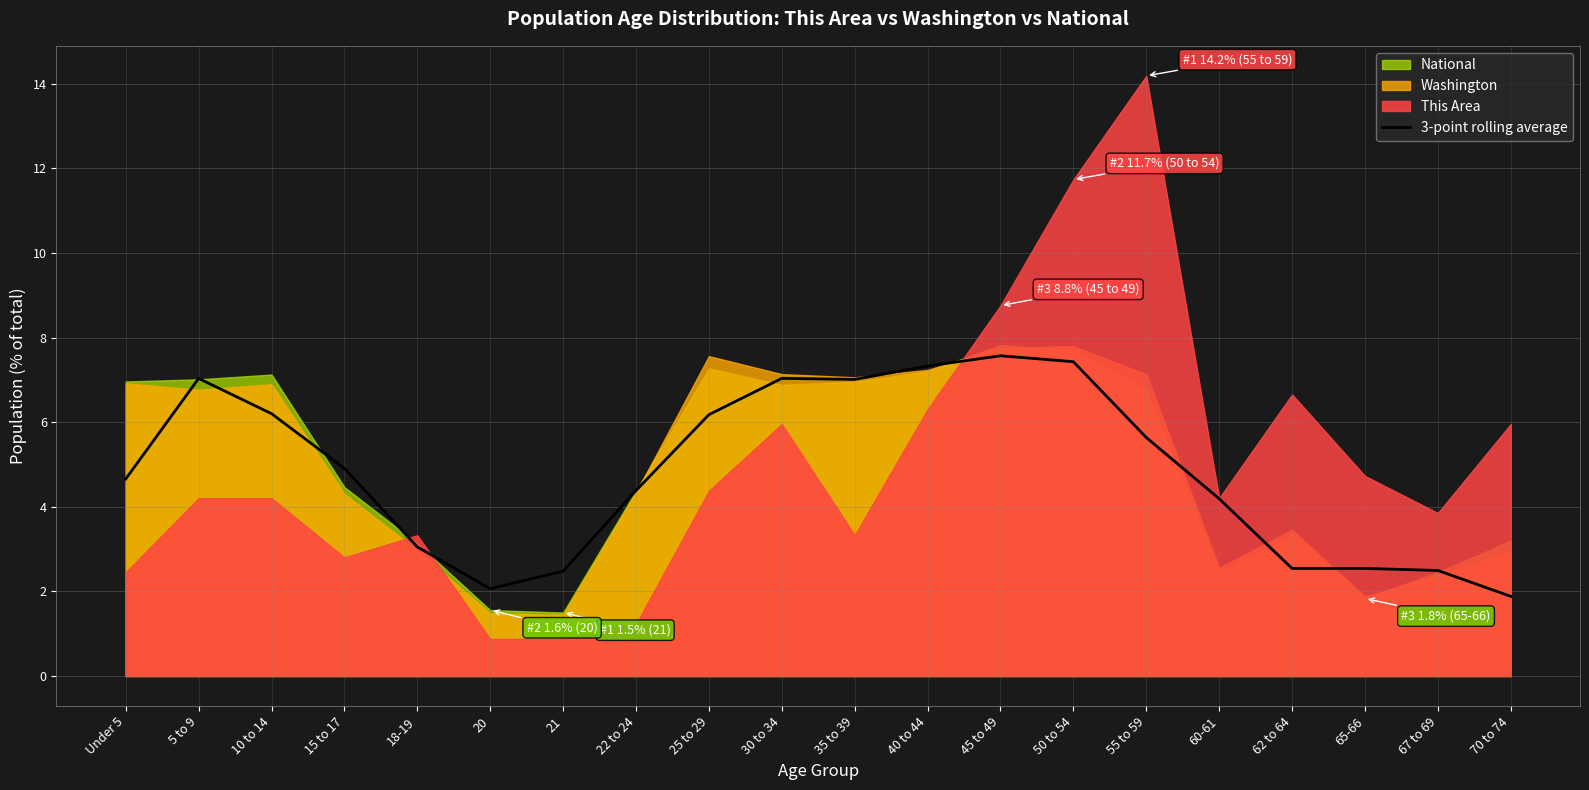

Between 50 to 54 and 20, which is larger?

50 to 54